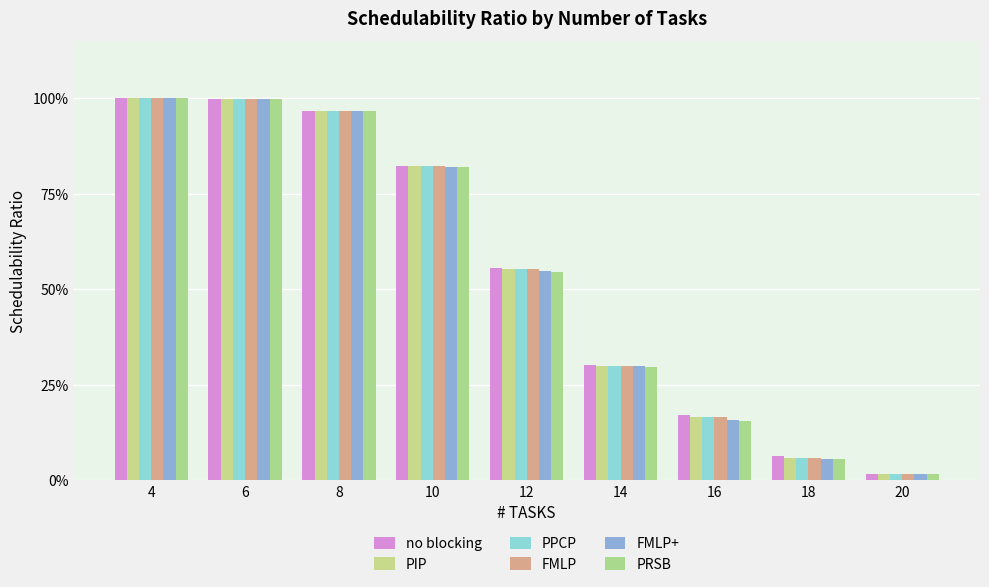

Are the bars horizontal?

No